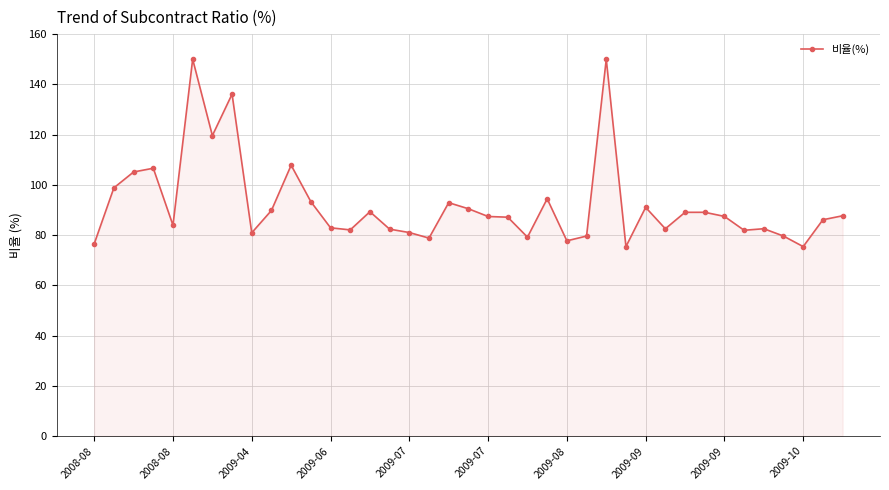

True or false: there are more than 0 points higher than both neighbors.

True